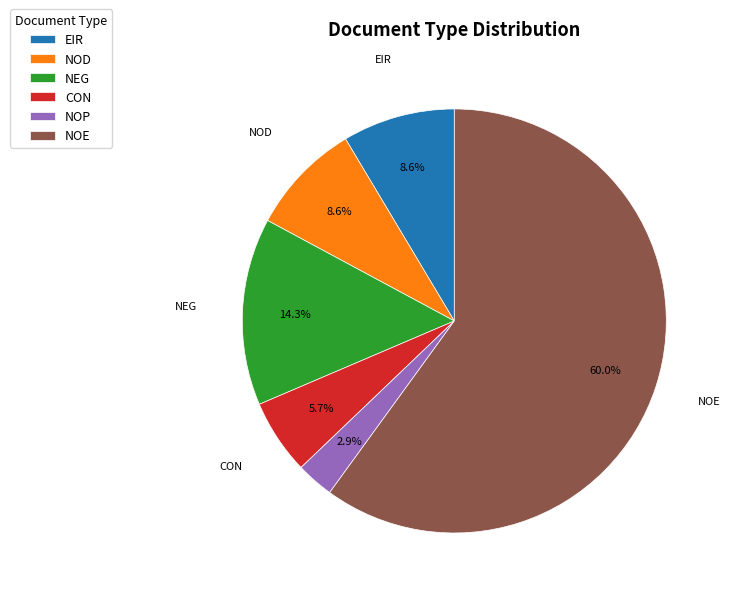

Which slice is the smallest?

NOP